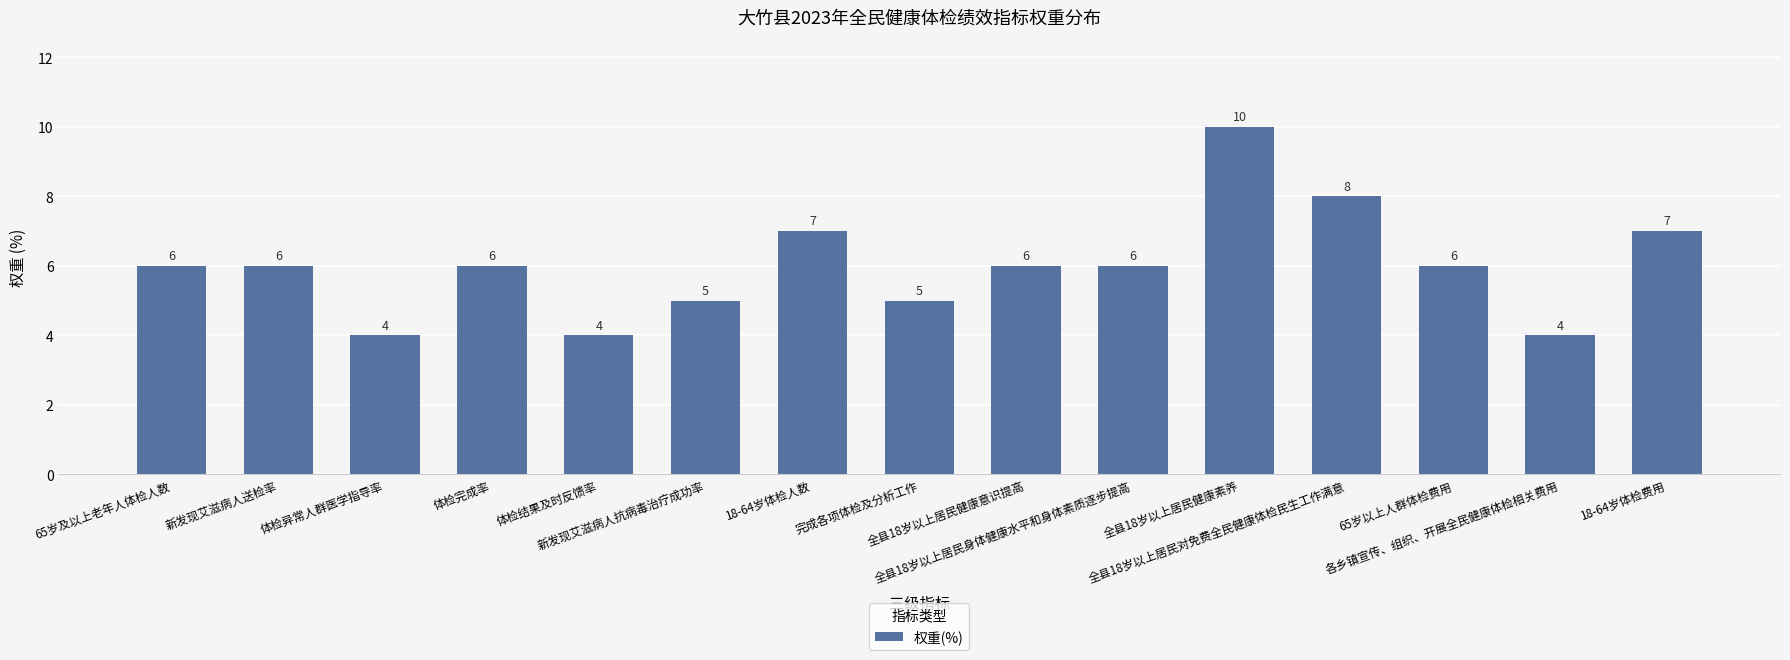

What is the maximum value shown in the chart?

10